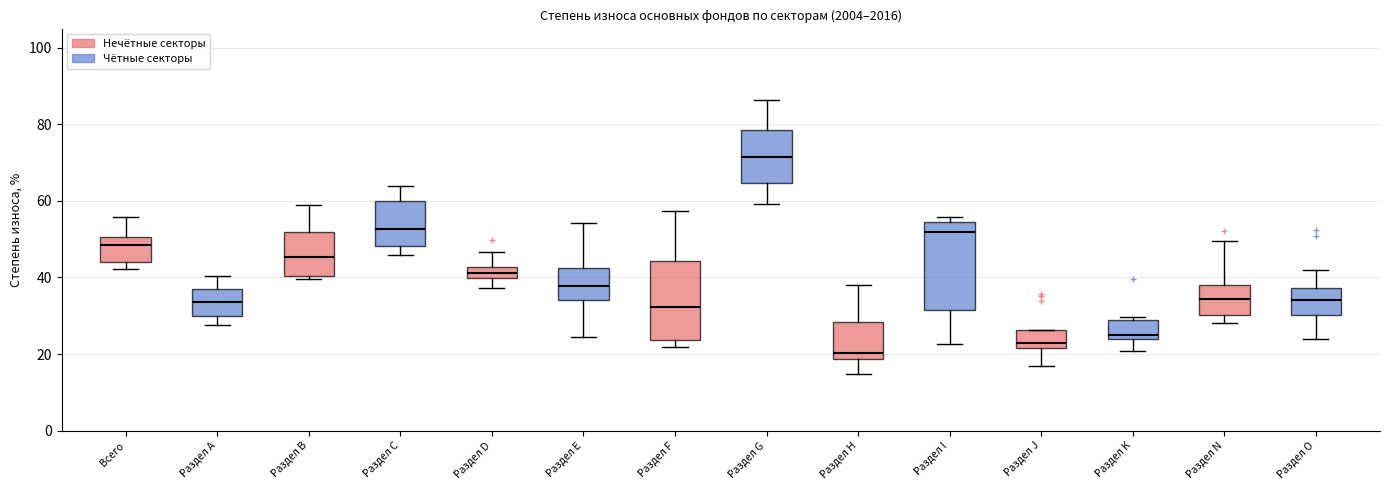

Reading left to right, transcribe this box plot: for each box, give where its median line is, the range the box spans, and where its two whiskers end, as read against the y-axis. The values are not printed on the chart, so give them approximately, as read against the axis.

Всего: median 48, box 44 to 50, whiskers 42 to 56
Раздел А: median 34, box 30 to 36, whiskers 28 to 40
Раздел В: median 46, box 40 to 52, whiskers 40 (just below the box's lower edge) to 58
Раздел С: median 52, box 48 to 60, whiskers 46 to 64
Раздел D: median 42 (inside the box), box 40 to 42, whiskers 38 to 46
Раздел Е: median 38, box 34 to 42, whiskers 24 to 54
Раздел F: median 32, box 24 to 44, whiskers 22 to 58
Раздел G: median 72, box 64 to 78, whiskers 60 to 86
Раздел Н: median 20, box 18 to 28, whiskers 14 to 38
Раздел I: median 52, box 32 to 54, whiskers 22 to 56
Раздел J: median 24, box 22 to 26, whiskers 16 to 26
Раздел K: median 24 (just above the box's lower edge), box 24 to 28, whiskers 20 to 30
Раздел N: median 34, box 30 to 38, whiskers 28 to 50
Раздел O: median 34, box 30 to 38, whiskers 24 to 42